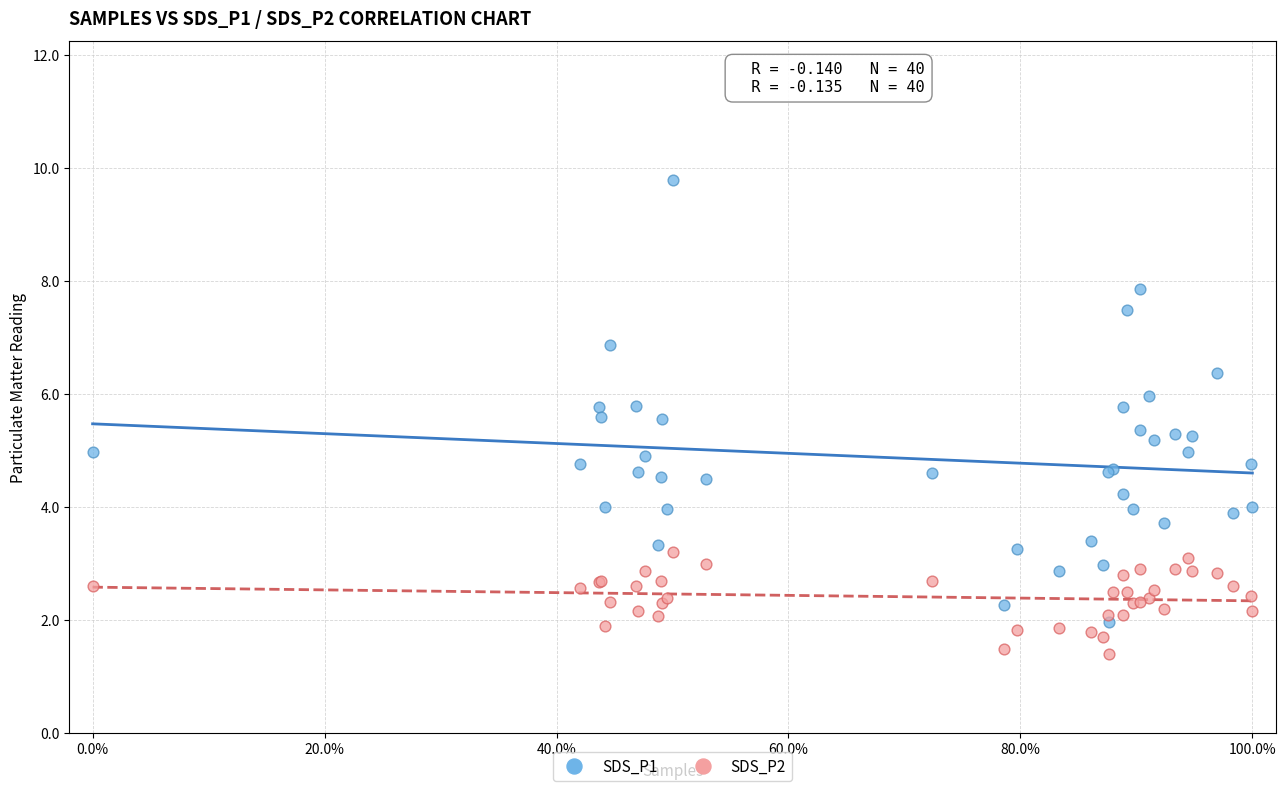

What are all the series names shown in the legend?

SDS_P1, SDS_P2